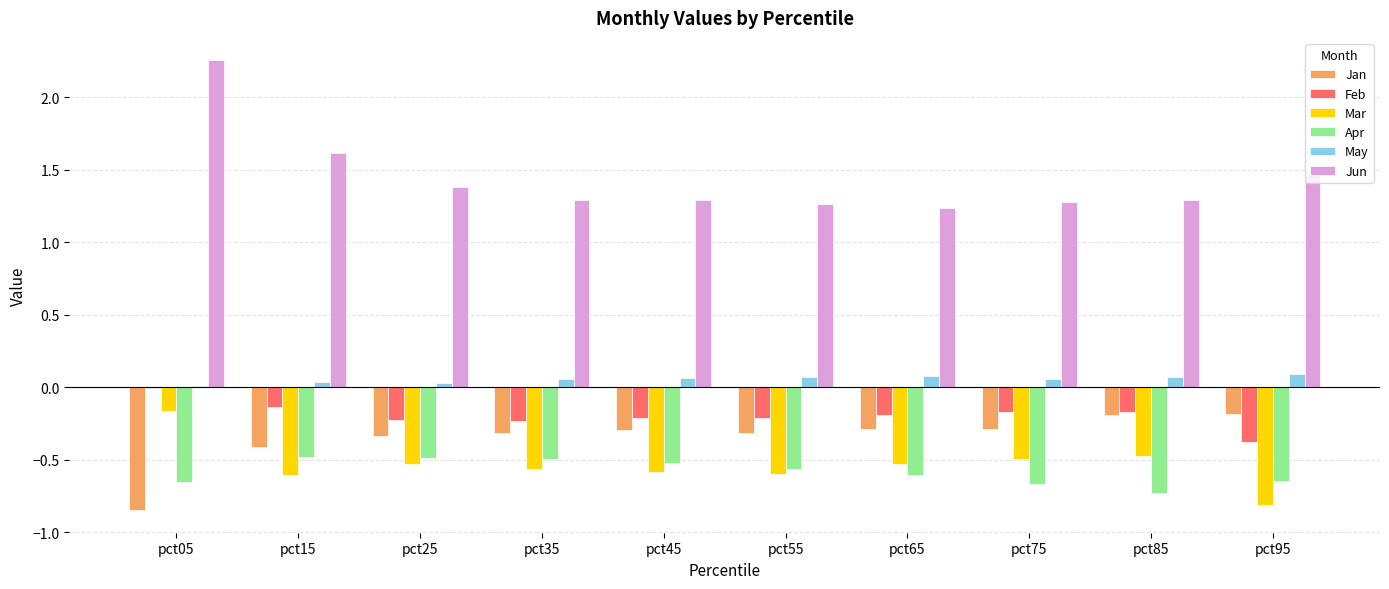

Which label corresponds to the largest value in the chart?

pct05